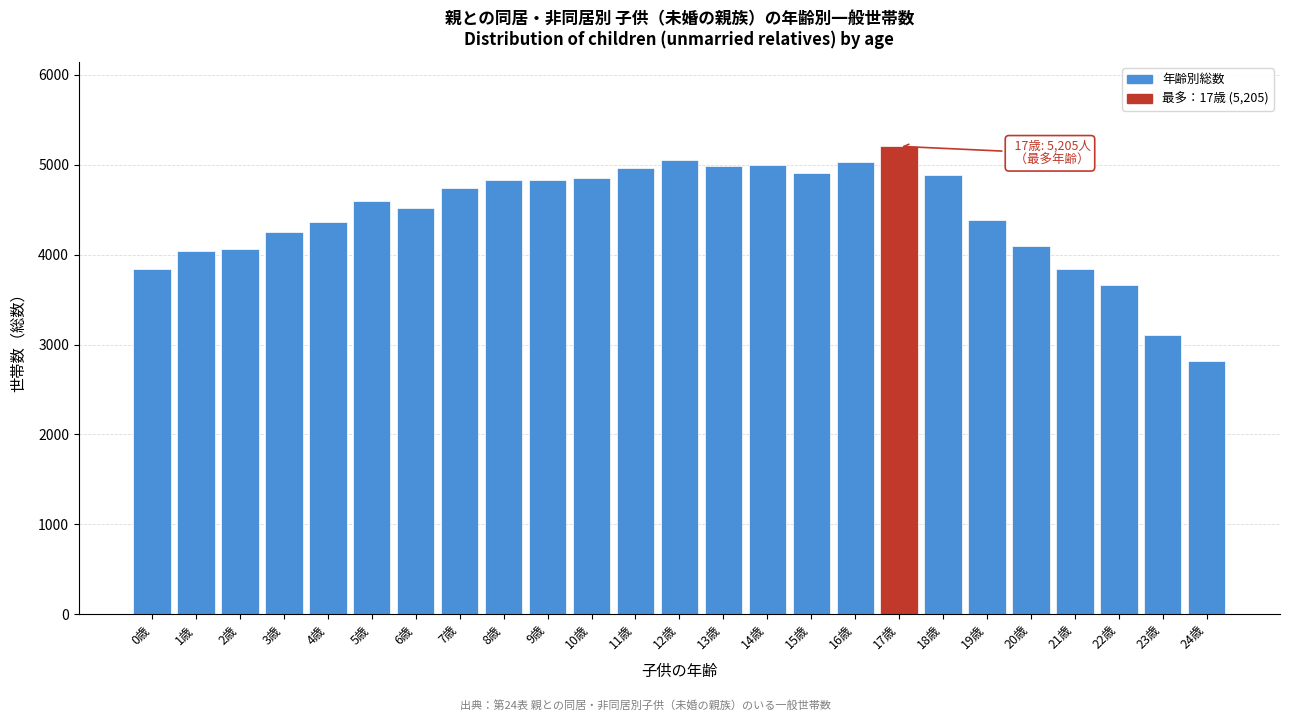

Which category has the highest value across all series?

17歳